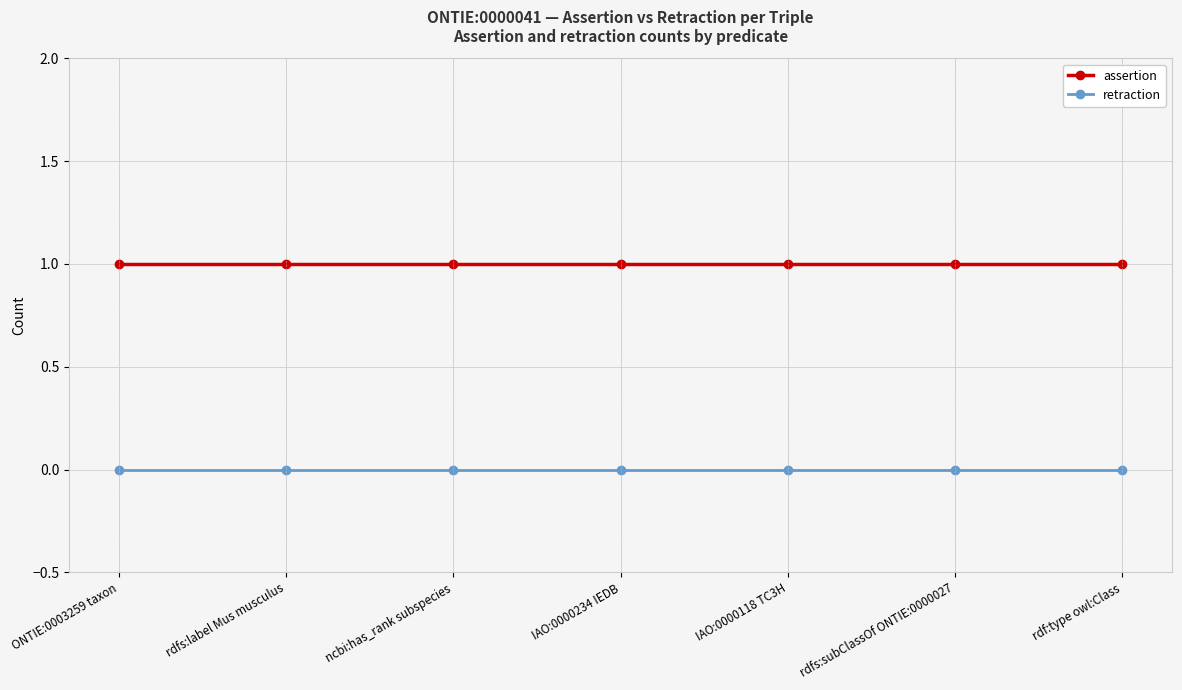

Does the chart have visible grid lines?

Yes